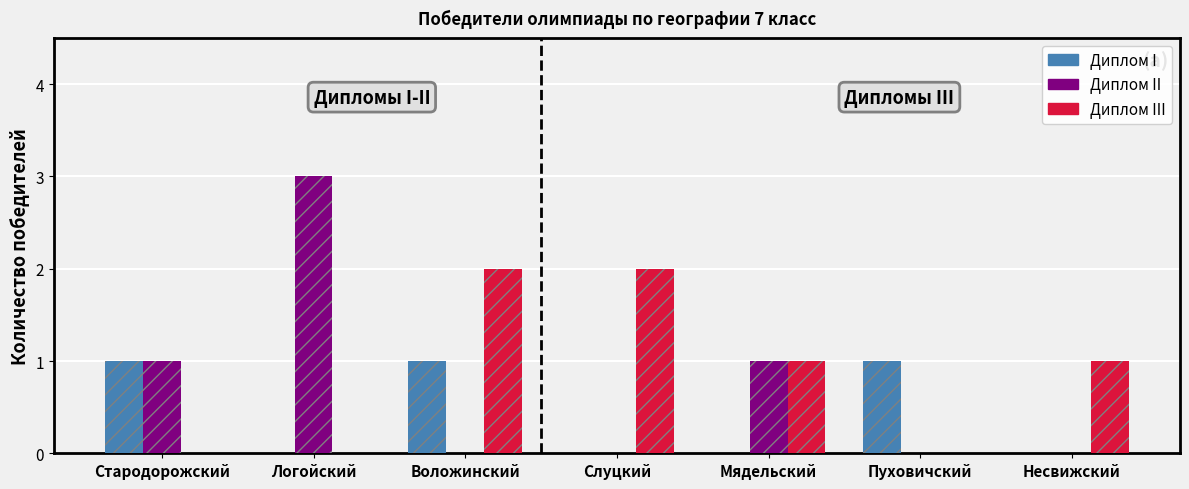

Reading left to right, list all the values displayed in this chart.

Диплом I: Стародорожский=1	Логойский=0	Воложинский=1	Слуцкий=0	Мядельский=0	Пуховичский=1	Несвижский=0
Диплом II: Стародорожский=1	Логойский=3	Воложинский=0	Слуцкий=0	Мядельский=1	Пуховичский=0	Несвижский=0
Диплом III: Стародорожский=0	Логойский=0	Воложинский=2	Слуцкий=2	Мядельский=1	Пуховичский=0	Несвижский=1